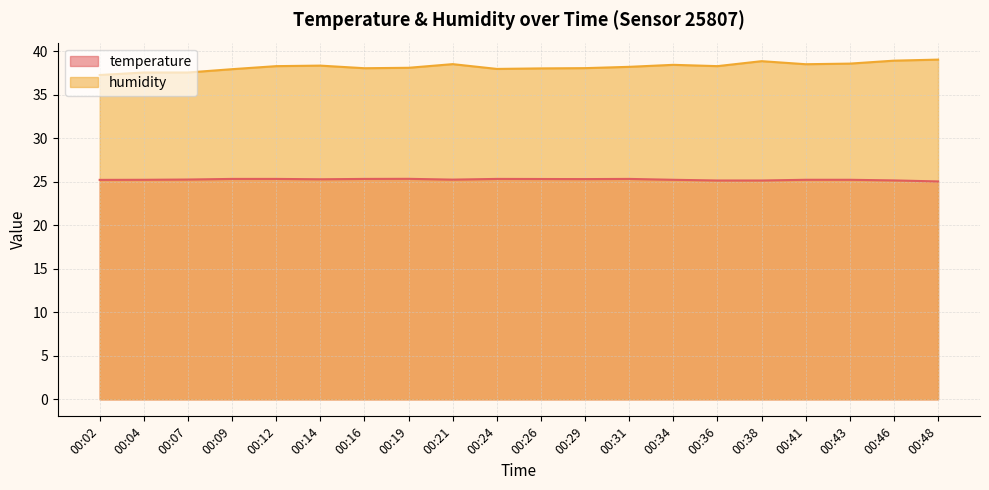

True or false: temperature and humidity intersect in this chart.

False